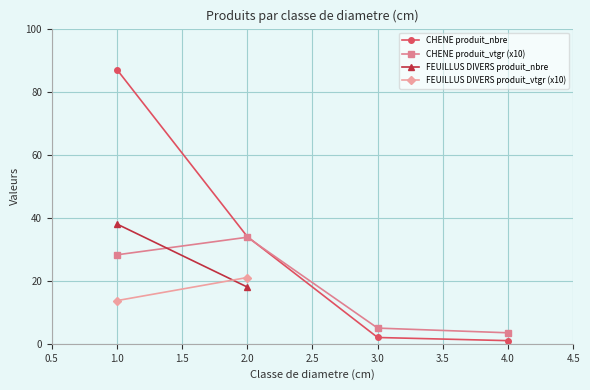

Is it true that CHENE produit_vtgr (x10) equals 33.8 at 2.0?

True